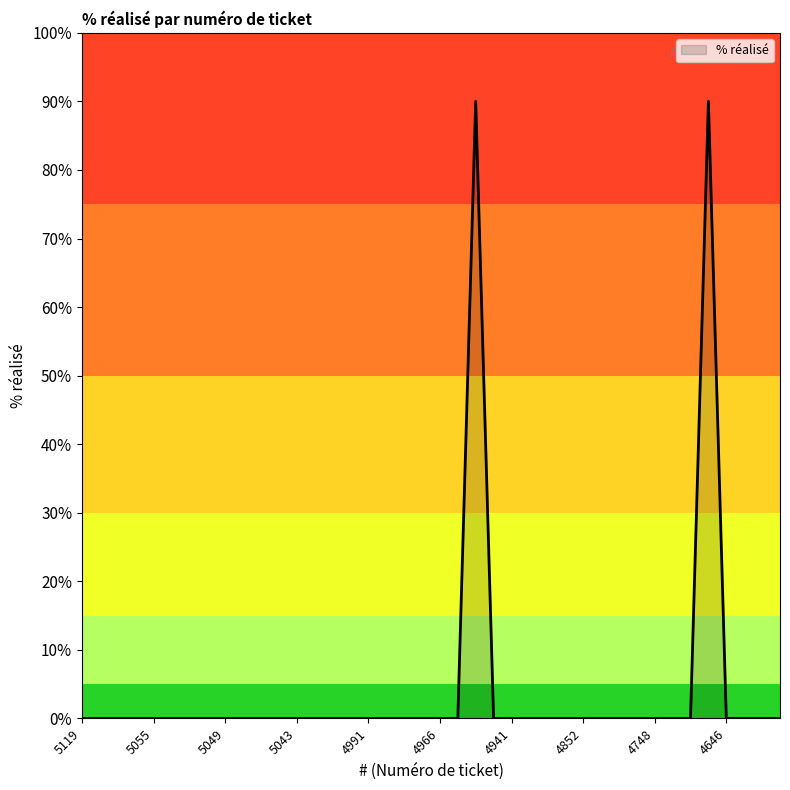

List the labels in order of value, smallest first.

5119, 5110, 5069, 5057, 5055, 5054, 5052, 5051, 5049, 5047, 5045, 5044, 5043, 5031, 5012, 5003, 4991, 4974, 4968, 4967, 4966, 4956, 4943, 4941, 4932, 4925, 4923, 4852, 4763, 4750, 4749, 4748, 4745, 4731, 4646, 4622, 4608, 4598, 4948, 4729